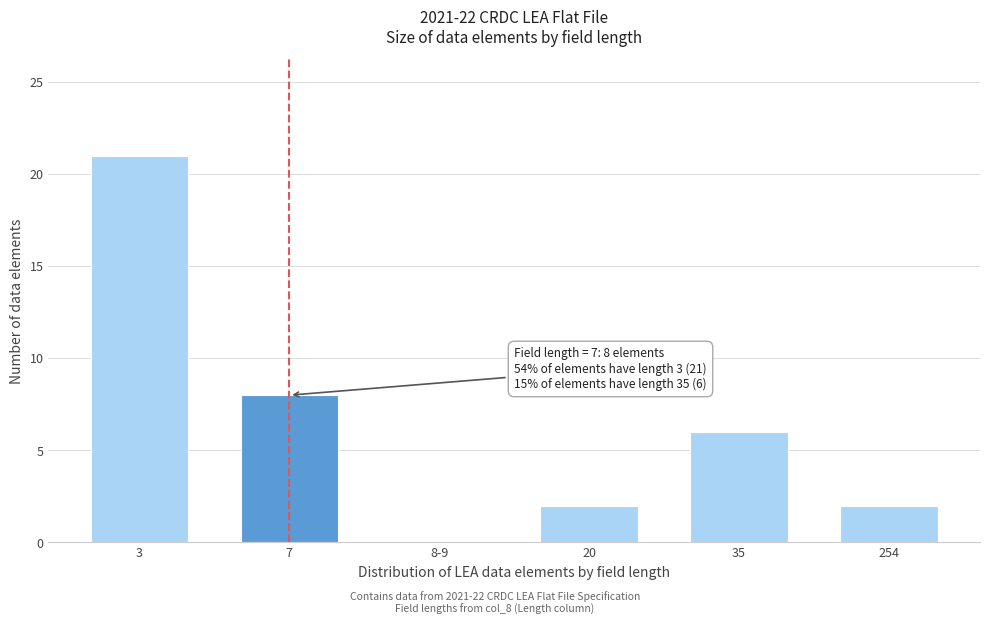

Reading left to right, extract all data points from this chart.

3=21	7=8	8-9=0	20=2	35=6	254=2